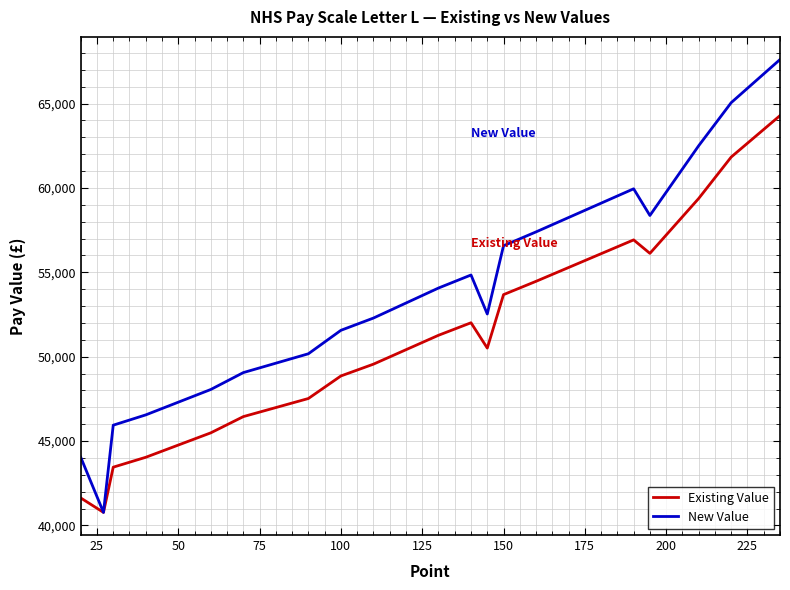

What are all the series names shown in the legend?

Existing Value, New Value